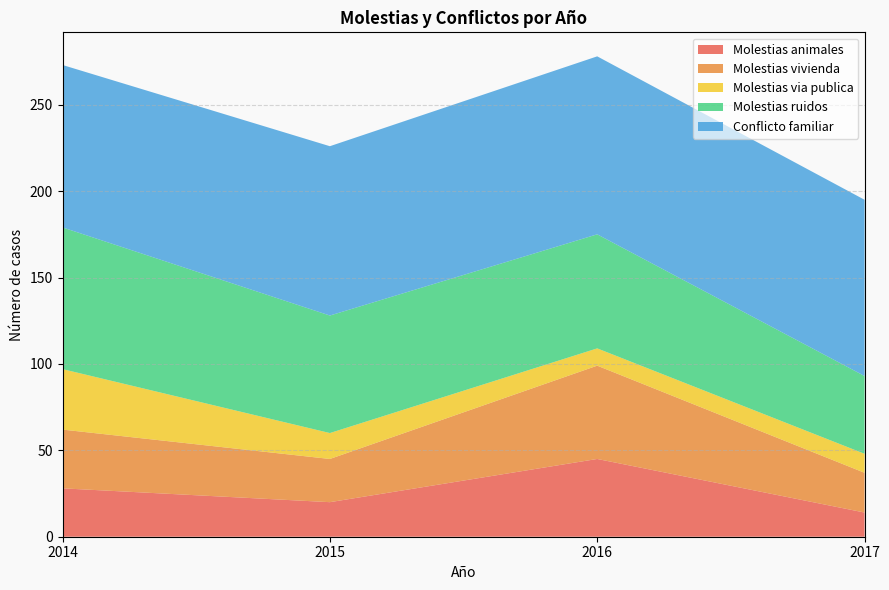

Reading left to right, what are all the values shown in this chart?

Molestias animales: 2014=28	2015=20	2016=45	2017=14
Molestias vivienda: 2014=34	2015=25	2016=54	2017=23
Molestias via publica: 2014=35	2015=15	2016=10	2017=11
Molestias ruidos: 2014=82	2015=68	2016=66	2017=45
Conflicto familiar: 2014=94	2015=98	2016=103	2017=102